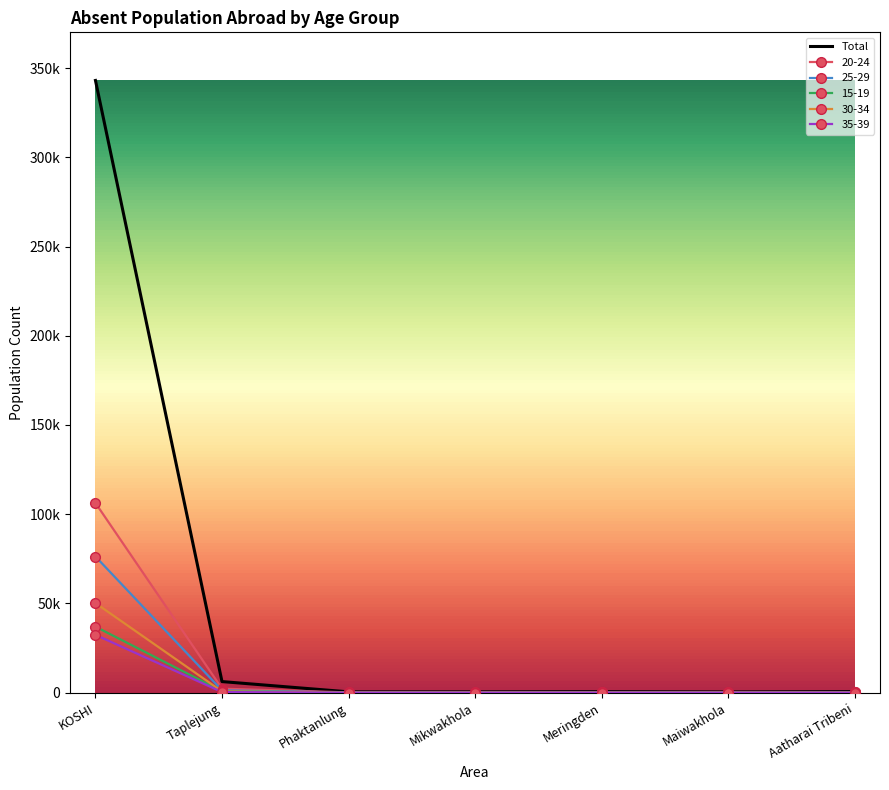

What is the difference between the maximum and minimum values in the 30-34 series?

50186